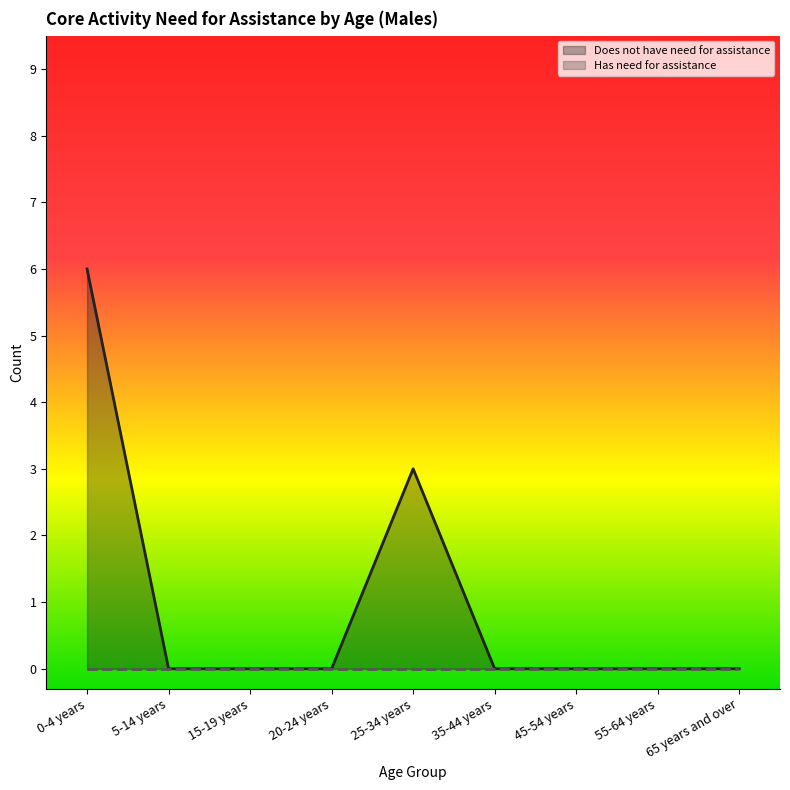

What is the label of the 8th point from the left?

55-64 years